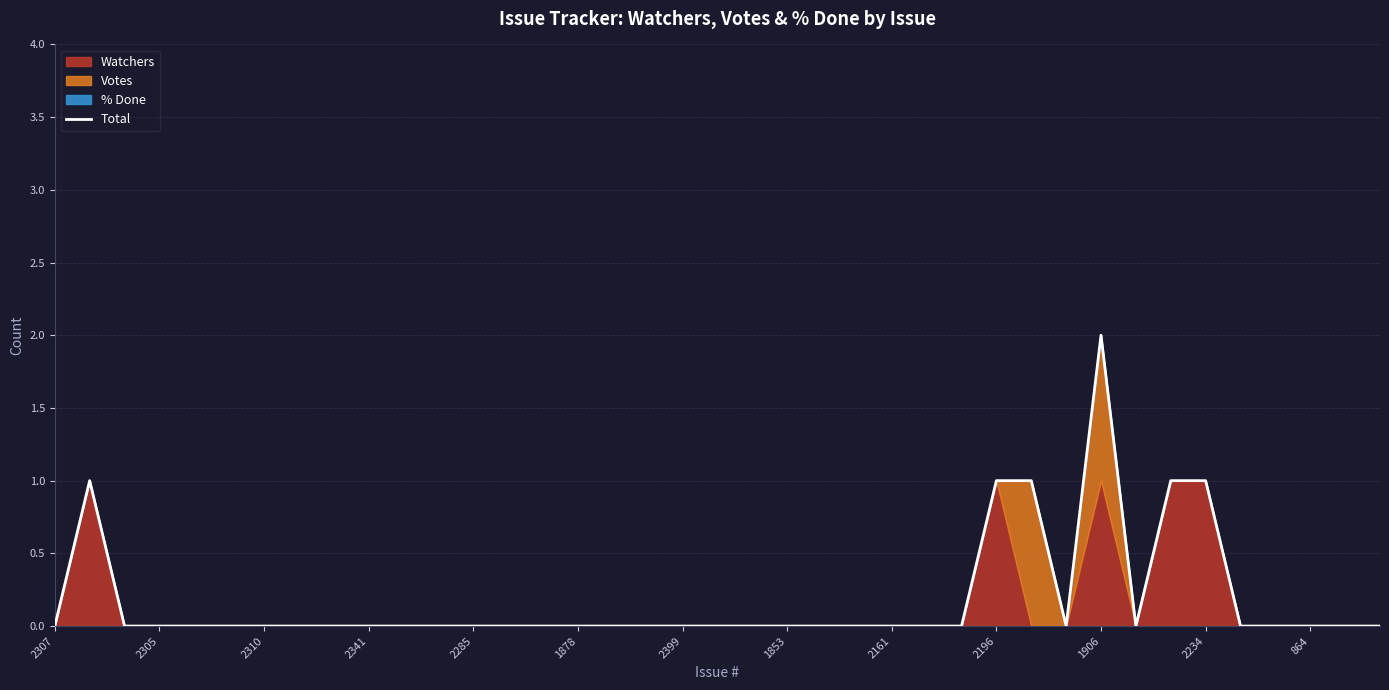

Reading left to right, transcribe all the data shown in this chart.

0	1	0	0	0	0	0	0	0	0	0	0	0	0	0	0	0	0	0	0	0	0	0	0	0	0	0	1	1	0	2	0	1	1	0	0	0	0	0